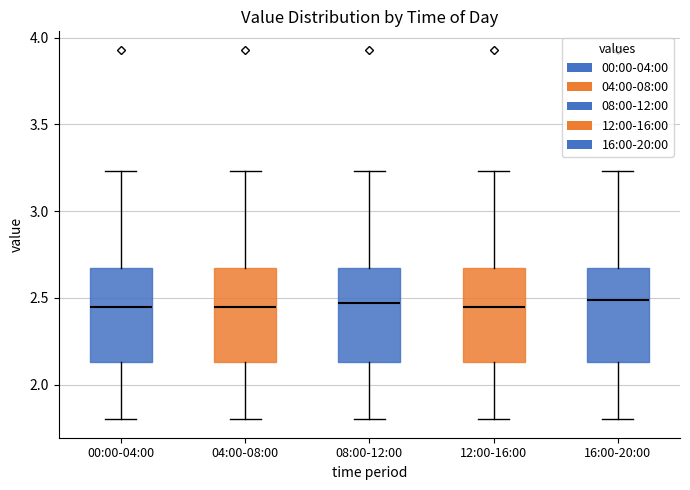

Reading left to right, read every box against the y-axis: the position of its median line, the range the box covers, and the ends of its whiskers. The values are not printed on the chart, so give them approximately, as read against the axis.

00:00-04:00: median 2.45, box 2.15 to 2.65, whiskers 1.80 to 3.25
04:00-08:00: median 2.45, box 2.15 to 2.65, whiskers 1.80 to 3.25
08:00-12:00: median 2.45, box 2.15 to 2.65, whiskers 1.80 to 3.25
12:00-16:00: median 2.45, box 2.15 to 2.65, whiskers 1.80 to 3.25
16:00-20:00: median 2.50, box 2.15 to 2.65, whiskers 1.80 to 3.25